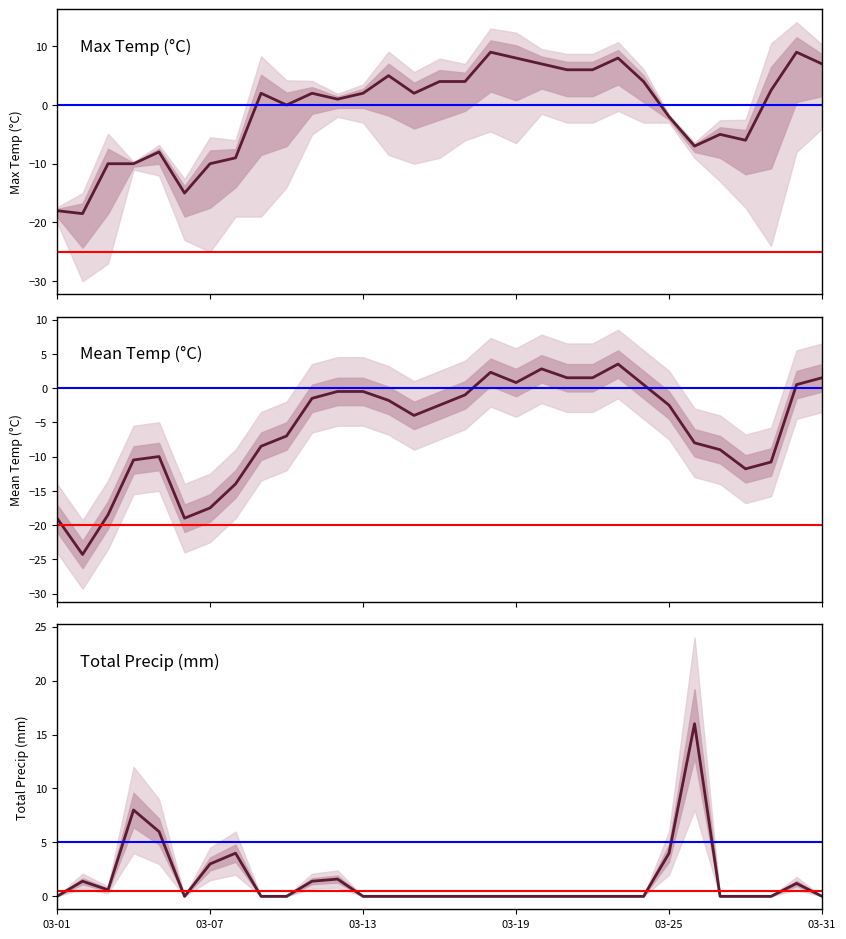

True or false: Max Temp (C) has more than 1 points higher than both neighbors.

True